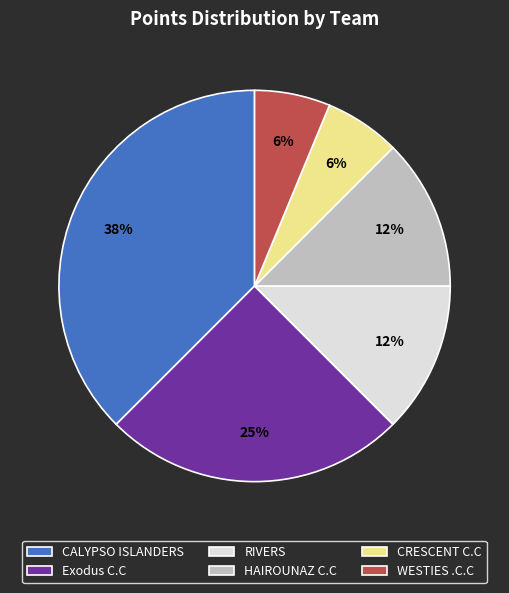

Do CRESCENT C.C and RIVERS together represent more than half of the pie?

No